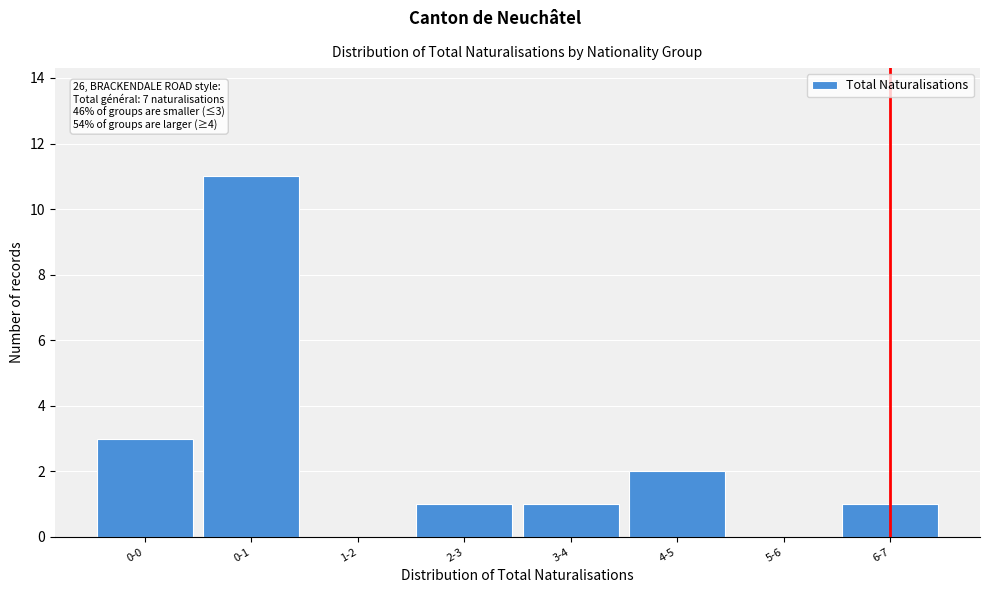

Reading right to left, list all the values displayed in this chart.

6-7=1	5-6=0	4-5=2	3-4=1	2-3=1	1-2=0	0-1=11	0-0=3